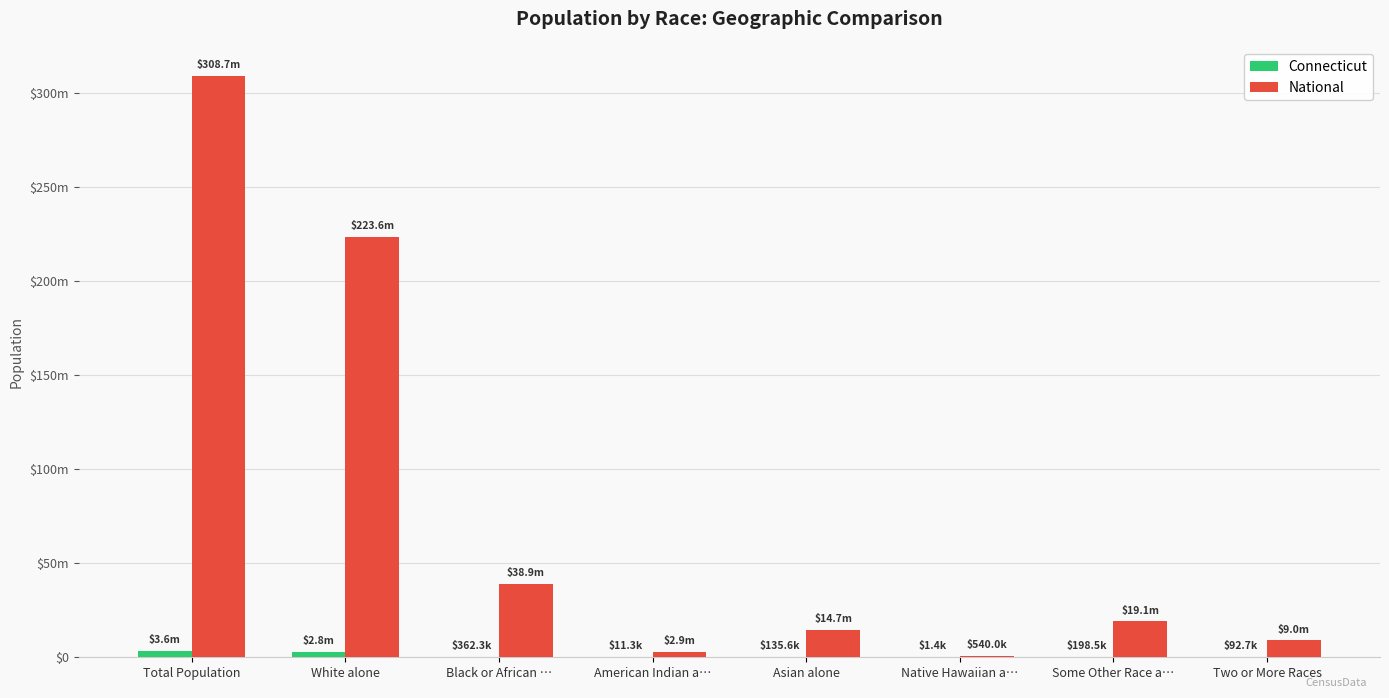

What are all the series names shown in the legend?

Connecticut, National